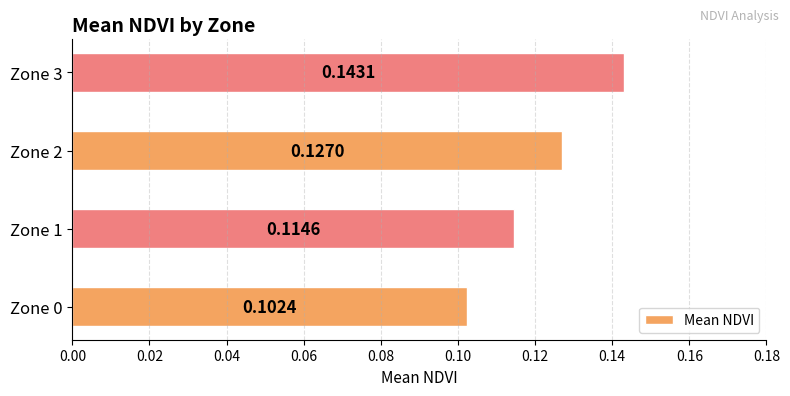

Rank the categories by value from lowest to highest.

Zone 0, Zone 1, Zone 2, Zone 3